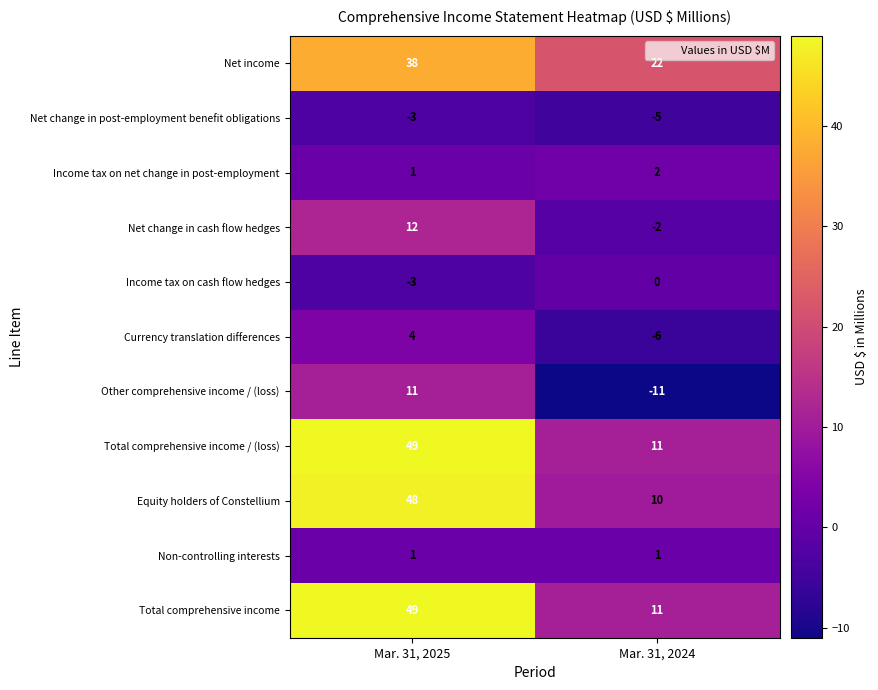

The Net change in cash flow hedges series shows 3 at Mar. 31, 2025. True or false?

False